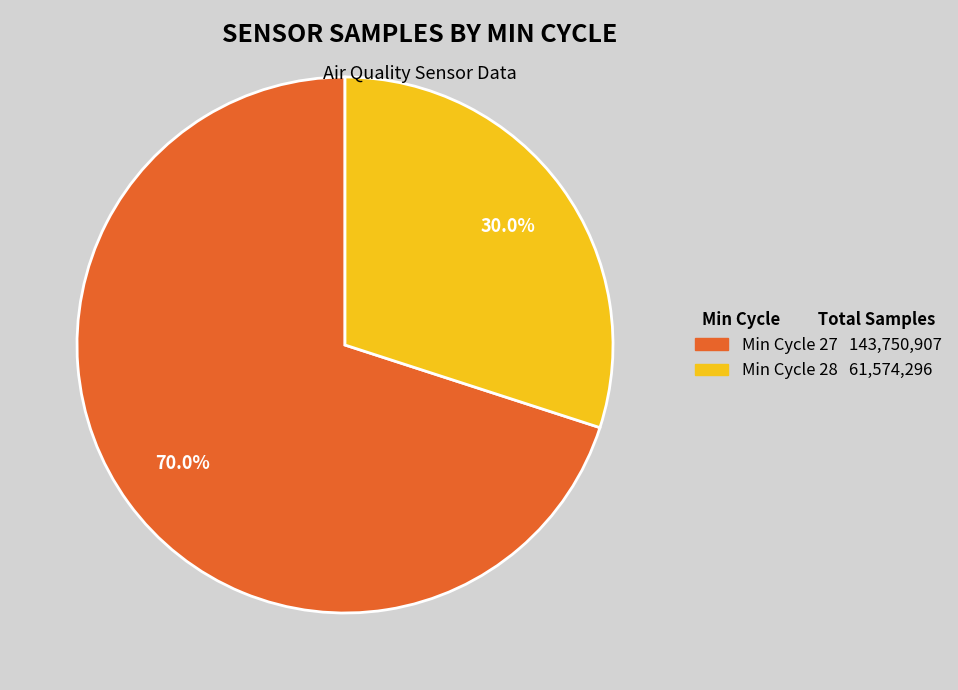

Is there any slice that represents more than half of the pie?

Yes